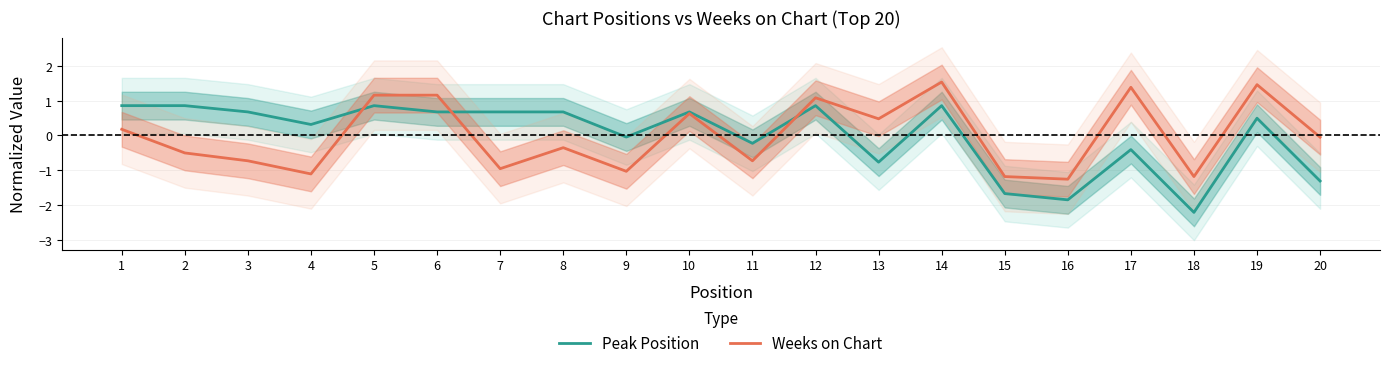

What value does the Peak Position series have at 18?

-2.2